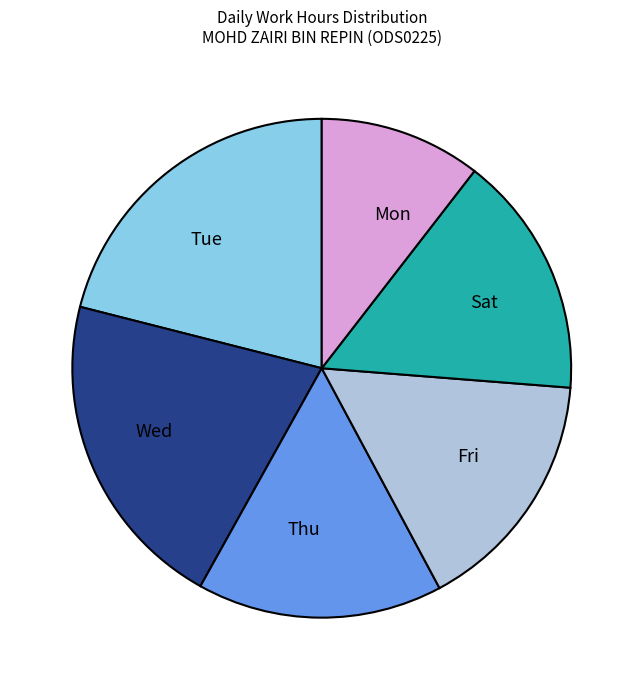

Combined, do Thu and Fri account for over 50%?

No